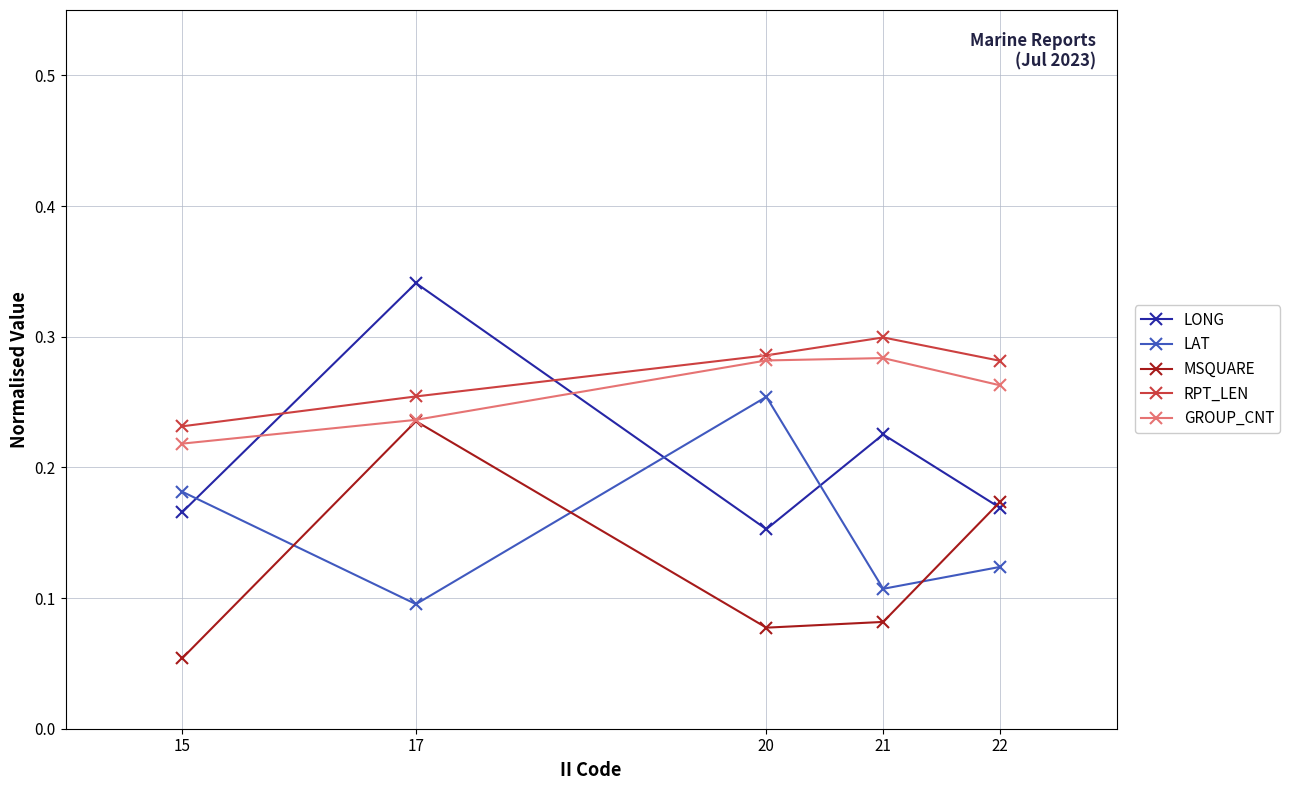

The value of LAT at 17 is 0.2. True or false?

False